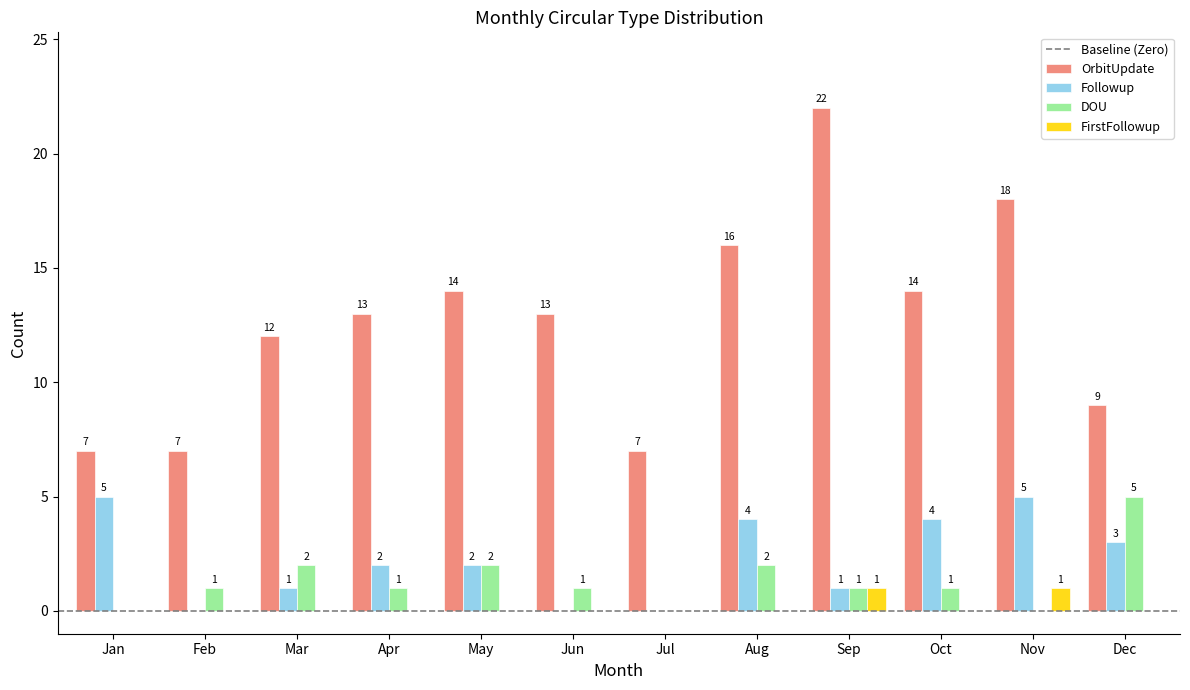

What is the spread (max minus min) of values at Jun?

13